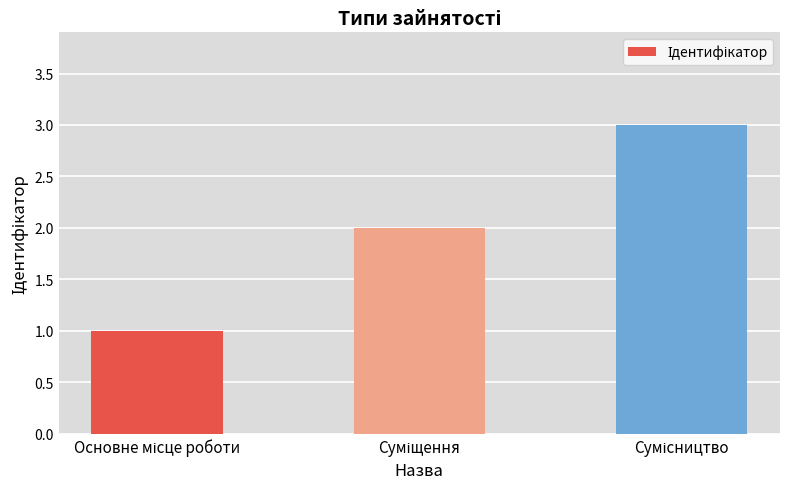

What is the sum of all values?

6